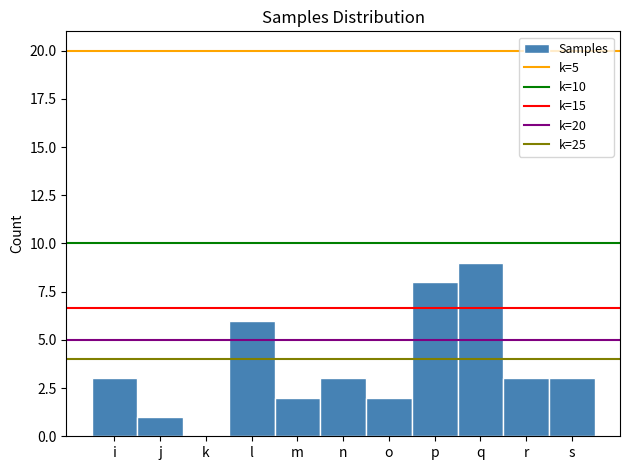

Reading right to left, extract all data points from this chart.

s=3	r=3	q=9	p=8	o=2	n=3	m=2	l=6	k=0	j=1	i=3